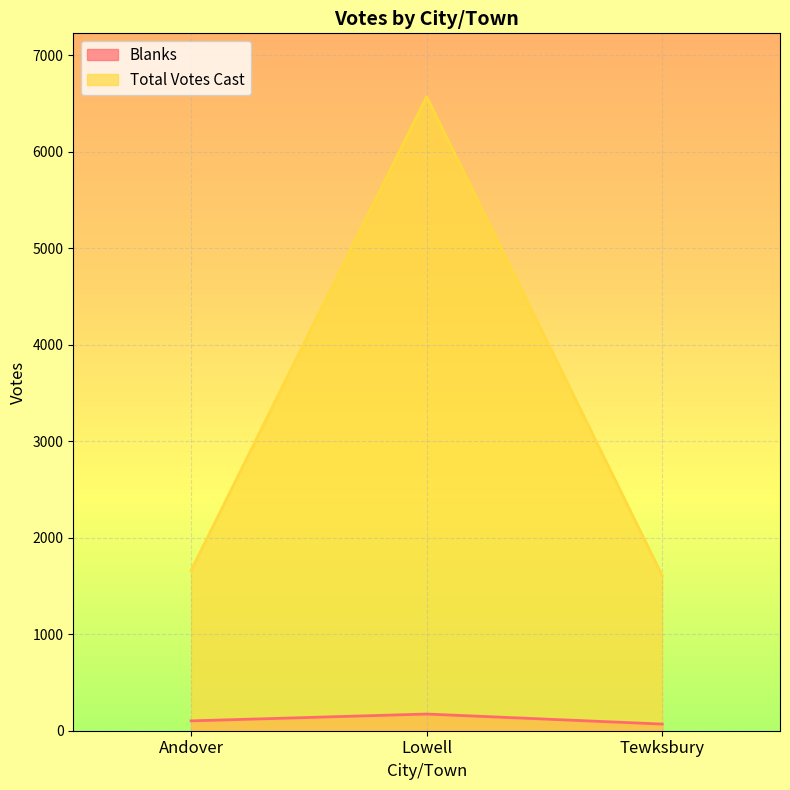

Read the Total Votes Cast value at Andover, to the nearest 50.

1650